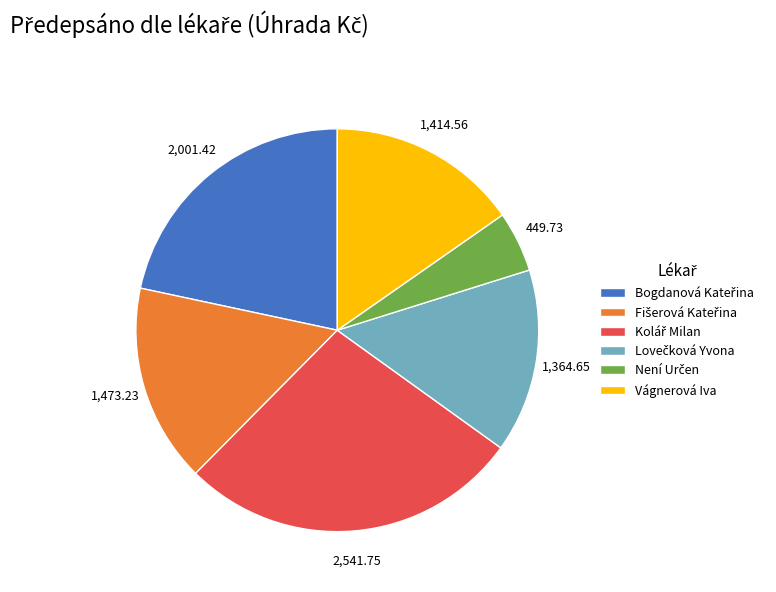

Does Vágnerová Iva account for over 50% of the chart?

No